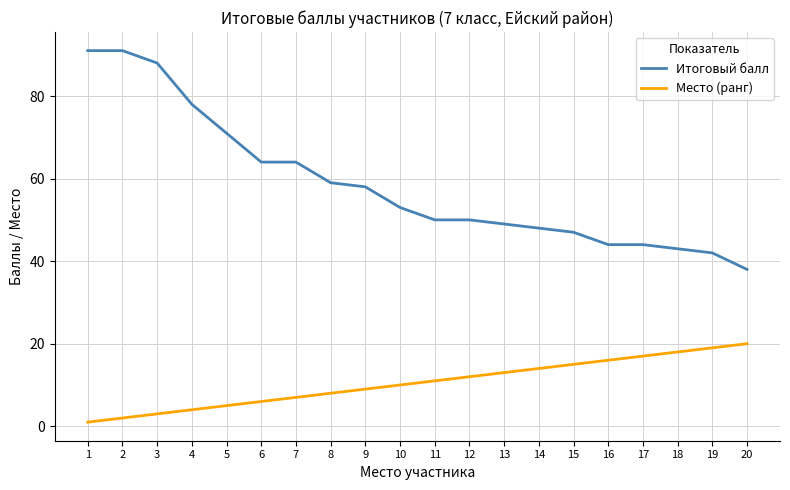

What is the greatest value displayed?

91